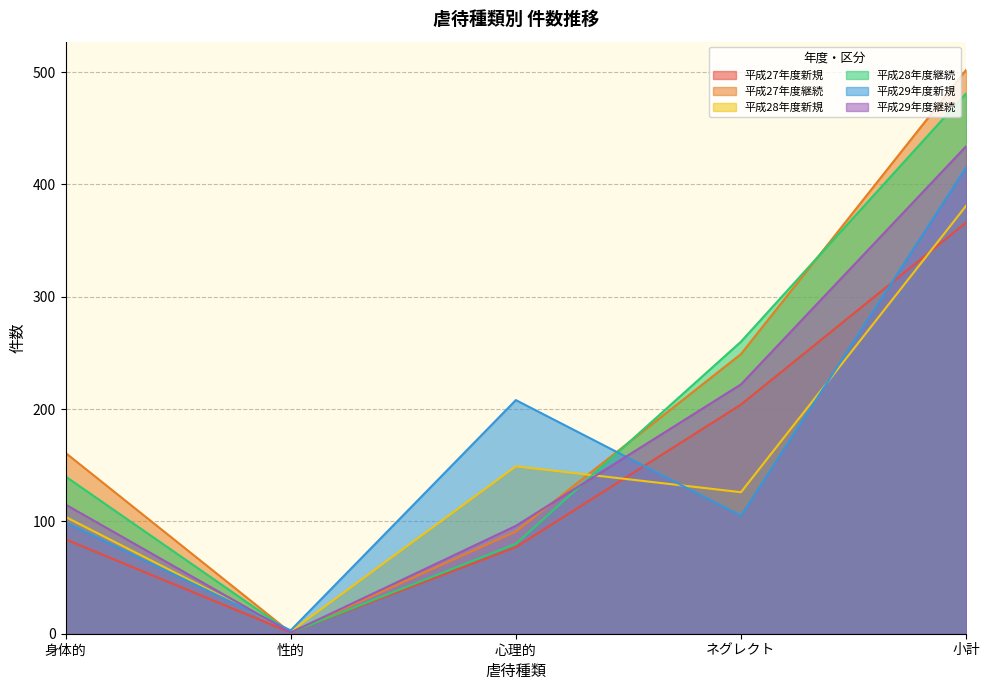

Reading right to left, extract all data points from this chart.

平成27年度新規: 小計=366	ネグレクト=204	心理的=77	性的=1	身体的=84
平成27年度継続: 小計=502	ネグレクト=249	心理的=91	性的=1	身体的=161
平成28年度新規: 小計=381	ネグレクト=126	心理的=149	性的=2	身体的=104
平成28年度継続: 小計=481	ネグレクト=260	心理的=80	性的=1	身体的=140
平成29年度新規: 小計=415	ネグレクト=105	心理的=208	性的=3	身体的=99
平成29年度継続: 小計=434	ネグレクト=222	心理的=96	性的=1	身体的=115